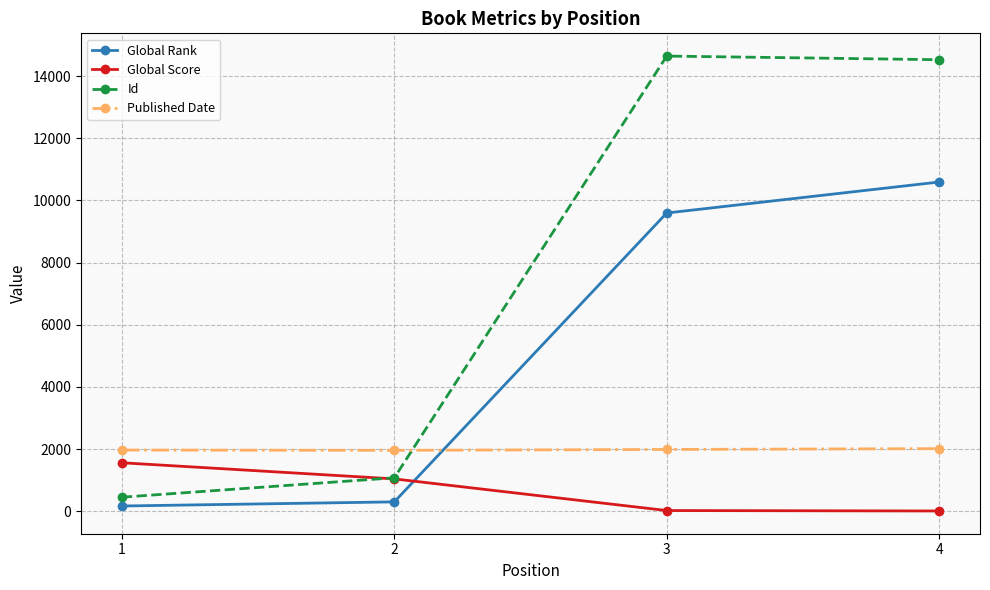

True or false: Global Rank and Global Score cross at least once.

True